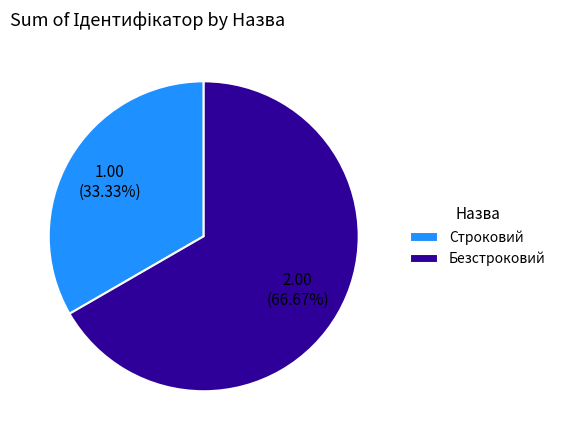

Which category accounts for the majority?

Безстроковий